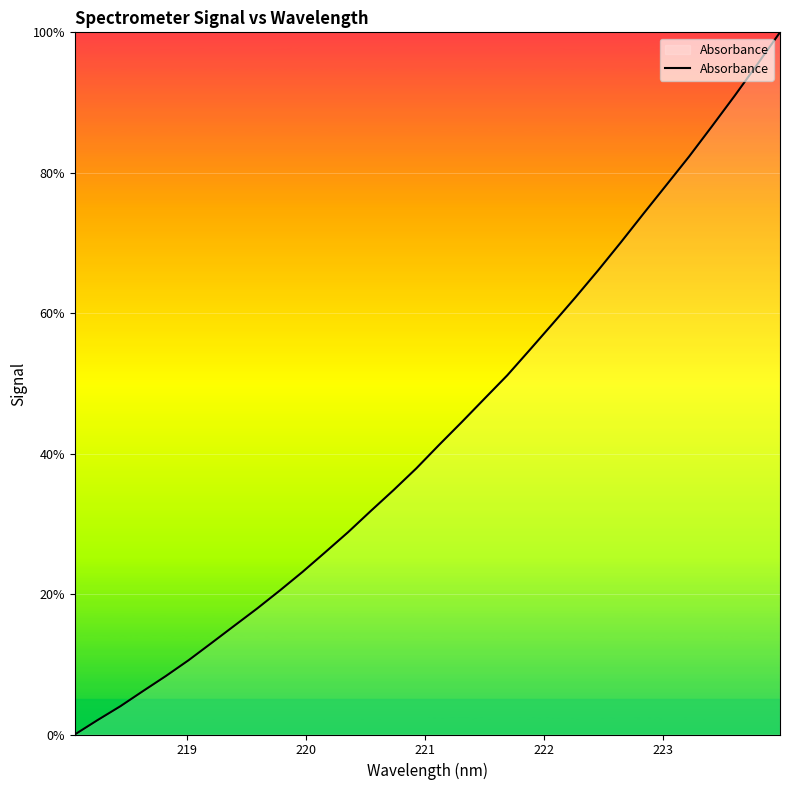

Does the chart display data point markers on the line(s)?

No